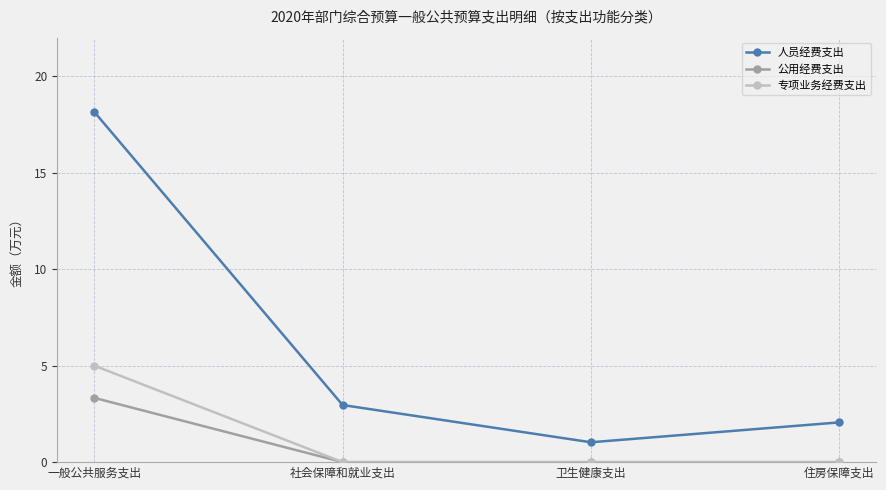

True or false: 专项业务经费支出 and 人员经费支出 intersect in this chart.

False